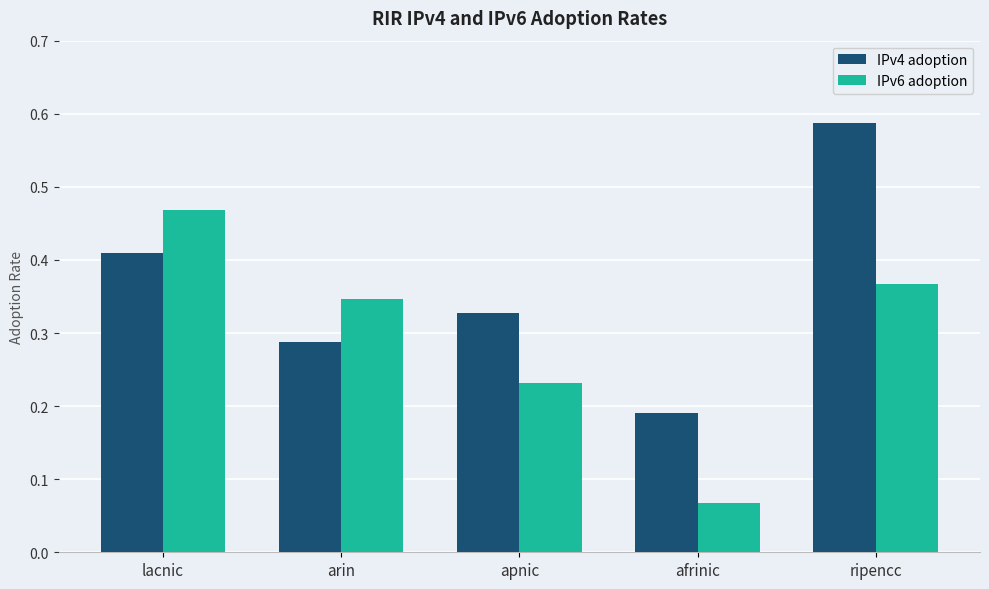

Which series changed the most between arin and ripencc?

IPv4 adoption